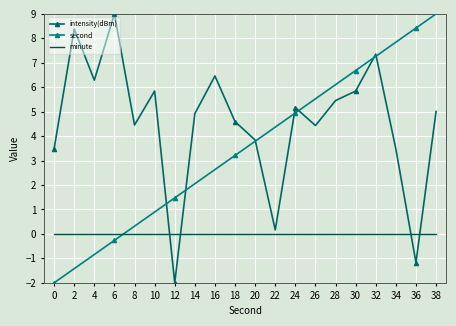

What are all the series names shown in the legend?

intensity(dBm), second, minute